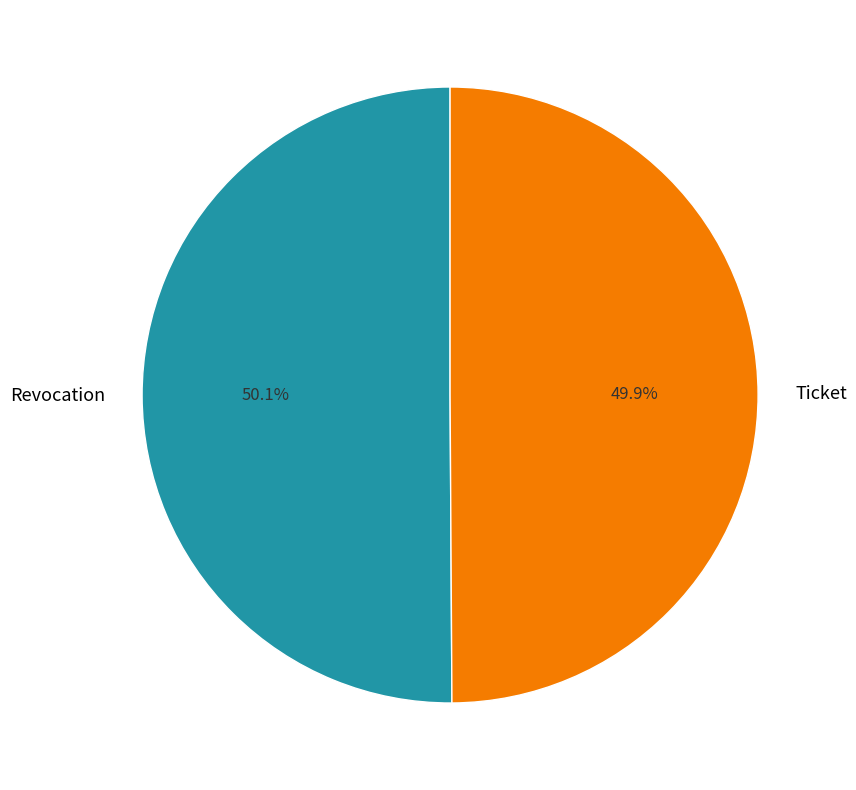

To the nearest percent, what is the combined percentage of Ticket and Revocation?

100%